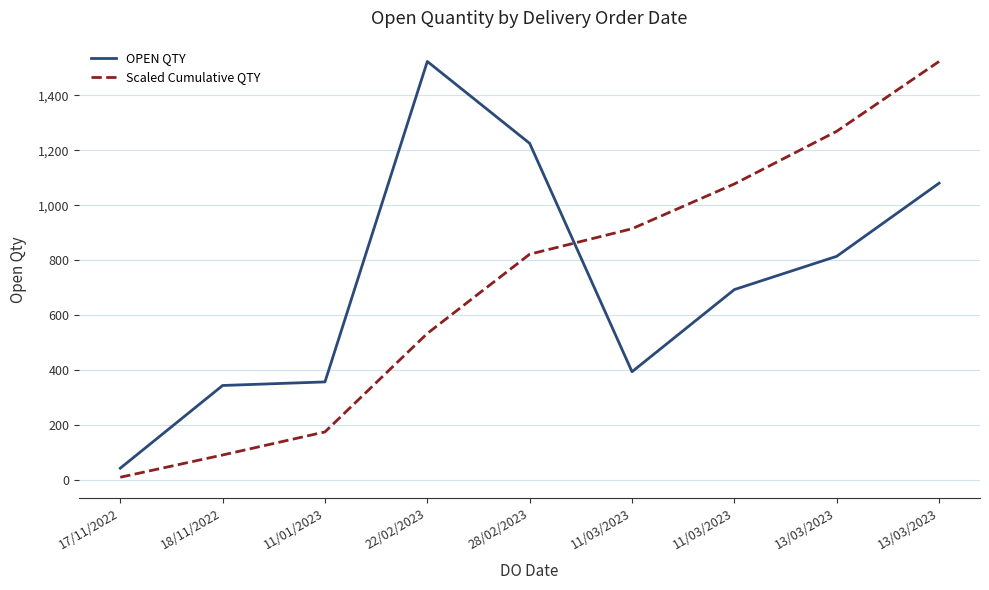

Is the value of Scaled Cumulative QTY at 13/03/2023 greater than the value of OPEN QTY at 22/02/2023?

No